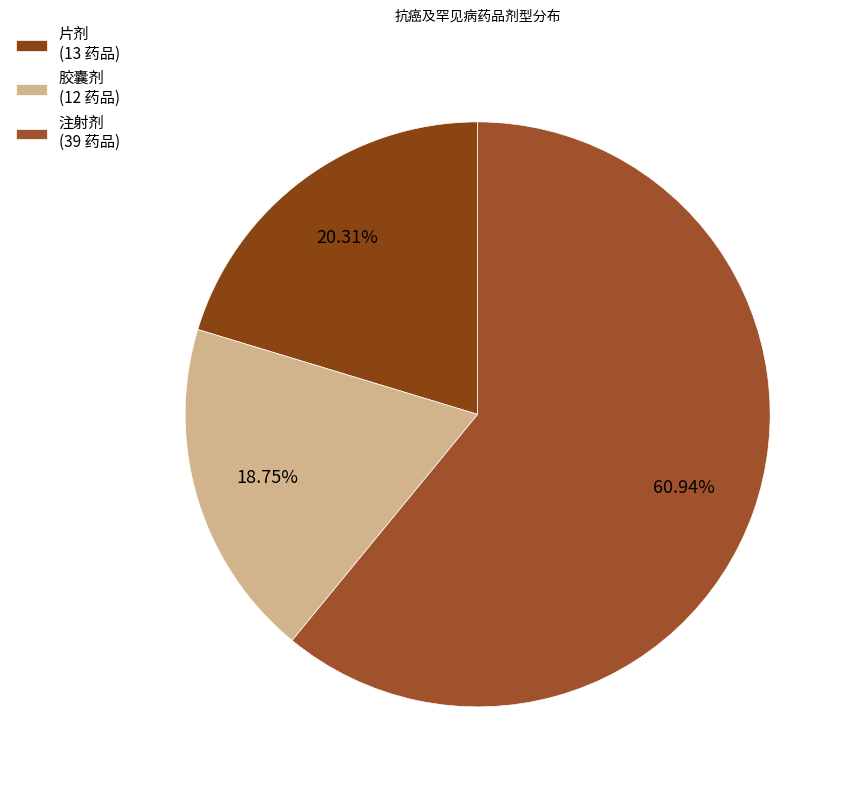

How many segments does this pie chart have?

3